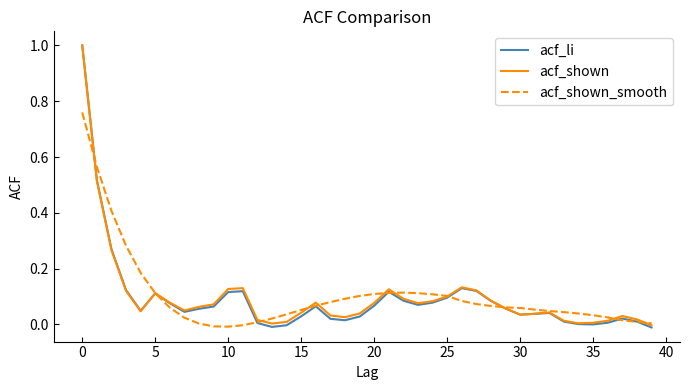

Which series has the widest spread of values?

acf_li